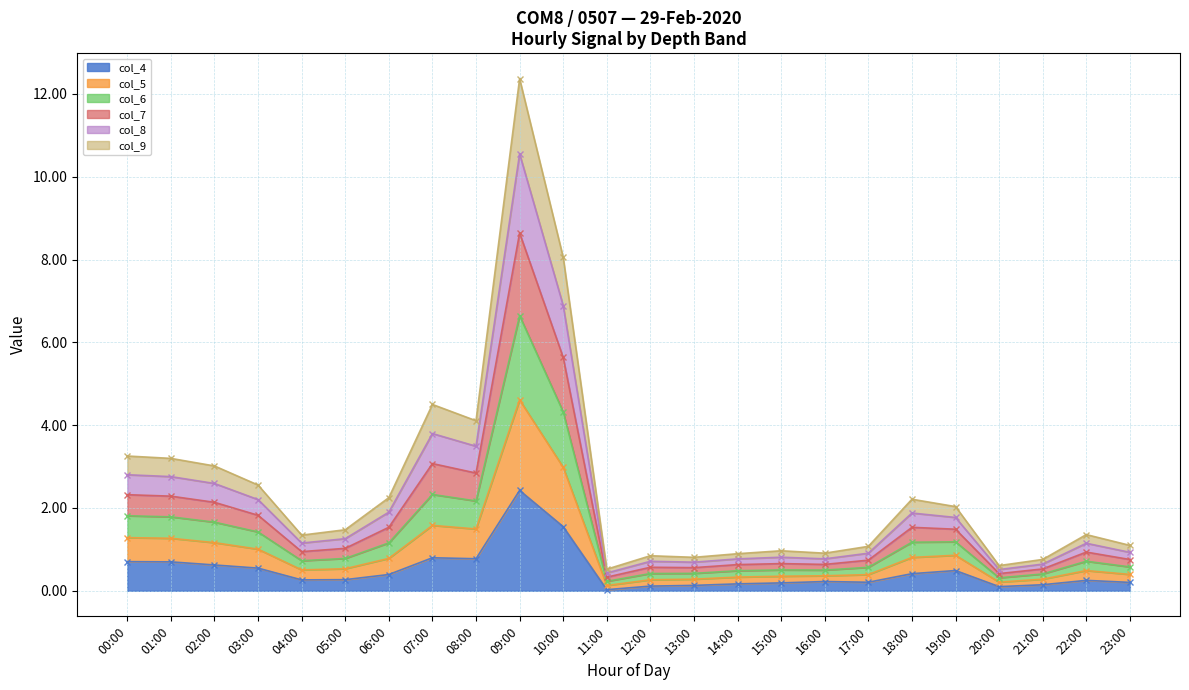

What is the highest value of the col_4 series?

2.4